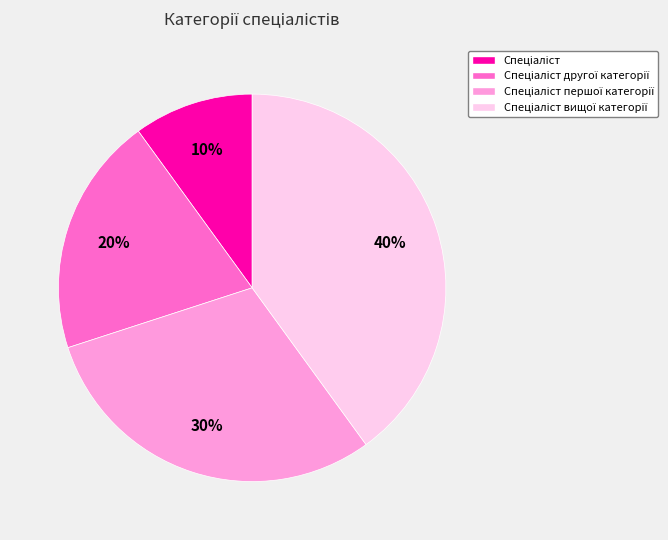

Is there any slice that represents more than half of the pie?

No